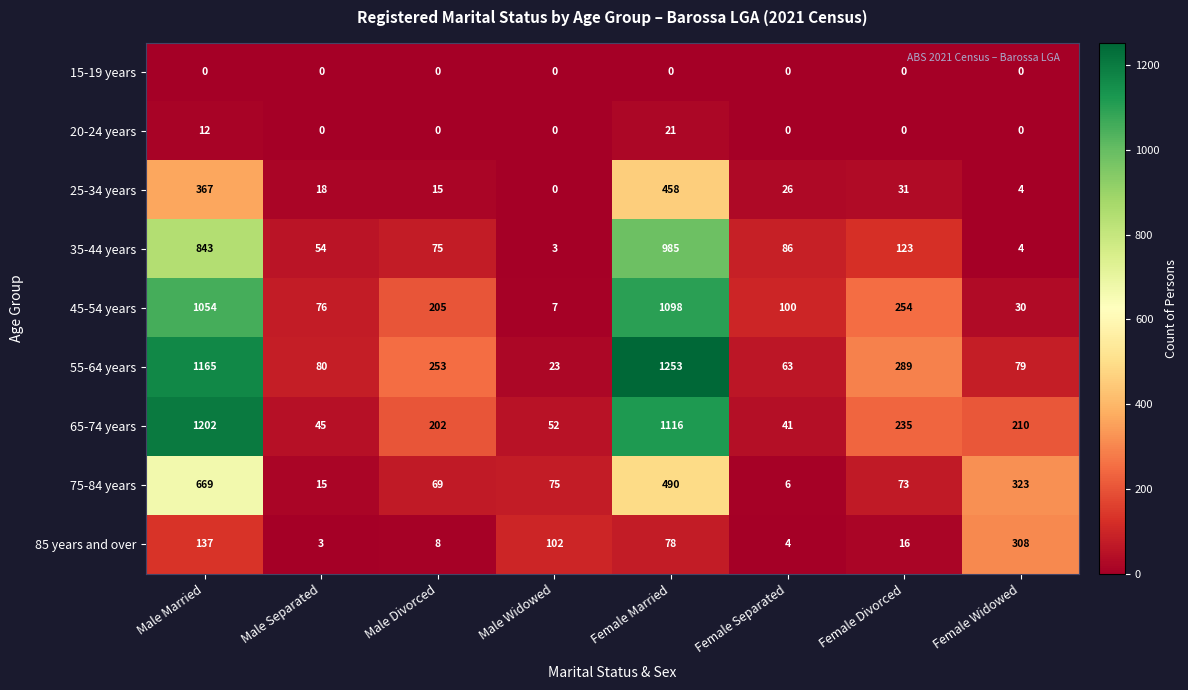

Is the value of 25-34 years at Female Separated greater than the value of 45-54 years at Female Married?

No